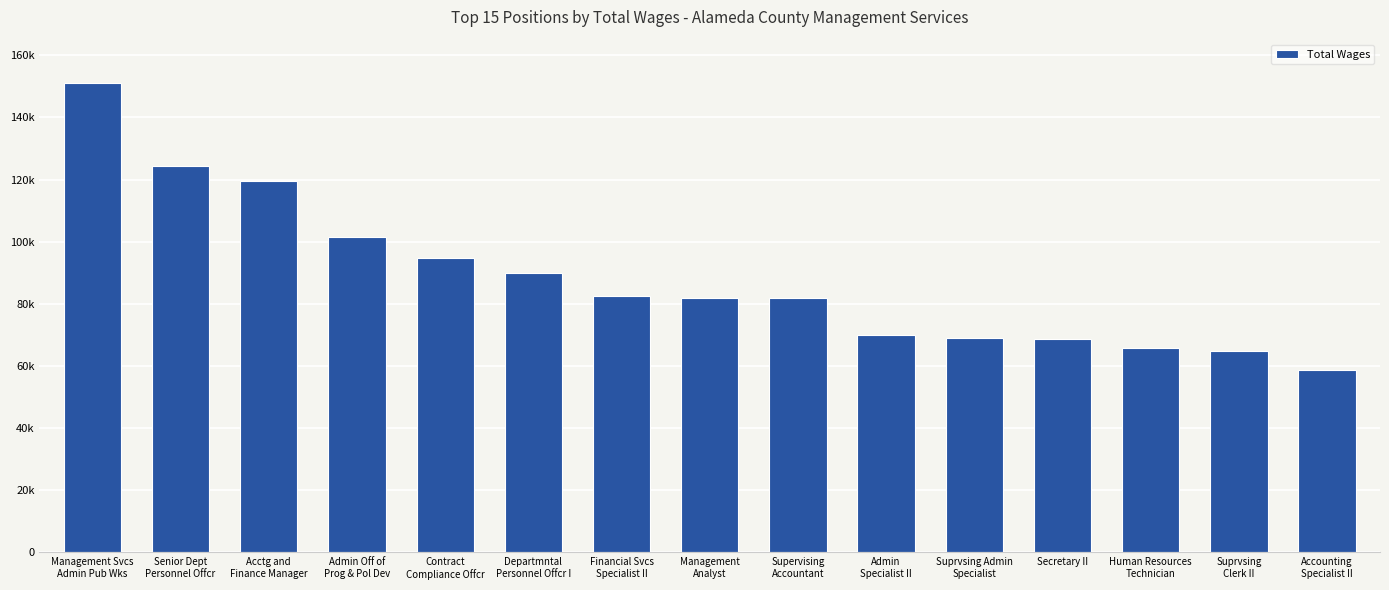

What is the smallest value displayed?

58600